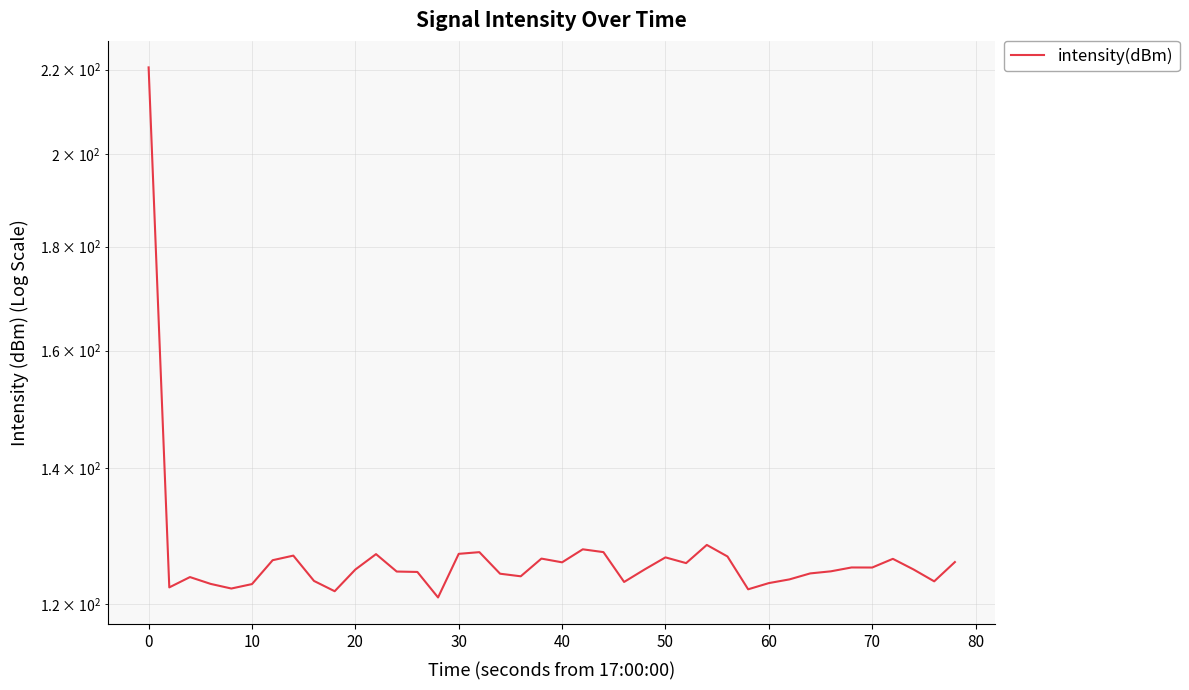

Reading right to left, what are all the values shown in this chart?

125.9	123.2	124.8	126.4	125.1	125.1	124.6	124.3	123.5	122.9	122.1	126.7	128.4	125.7	126.6	124.9	123.1	127.3	127.7	125.9	126.4	123.9	124.2	127.3	127.1	120.9	124.5	124.6	127.0	124.8	121.8	123.2	126.8	126.2	122.8	122.2	122.8	123.8	122.3	220.6